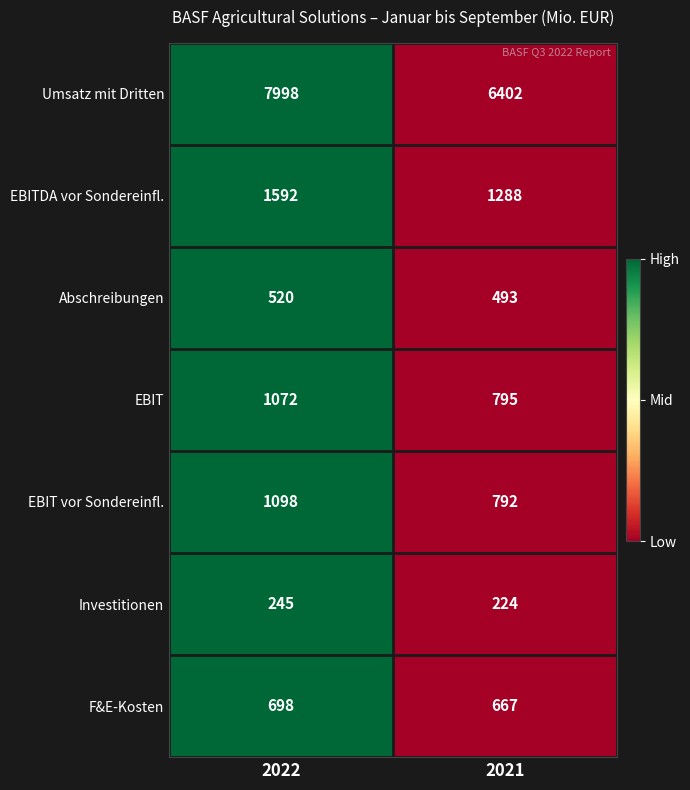

The value of EBIT vor Sondereinfl. at 2021 is 164. True or false?

False